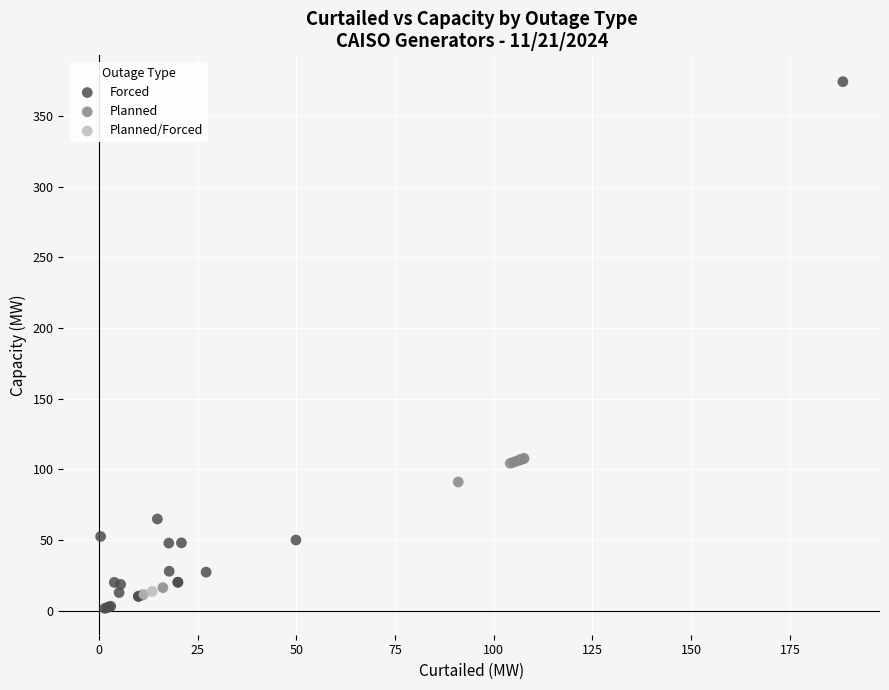

What are all the series names shown in the legend?

Forced, Planned, Planned/Forced